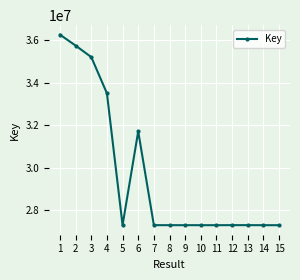

What is the sum of the values at 6 and 13?

59007622